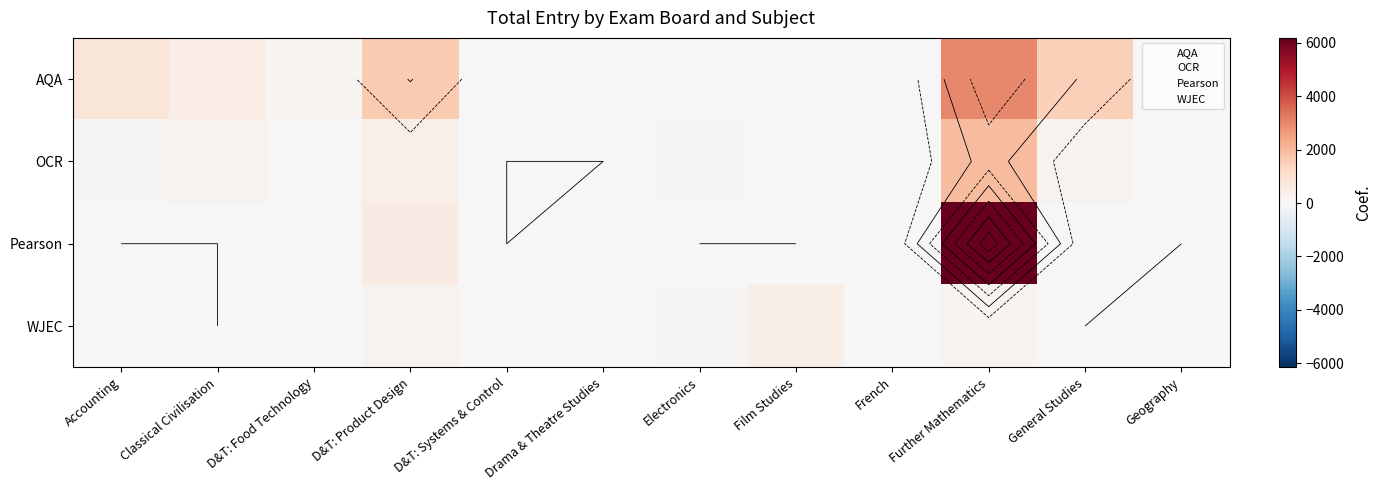

What is the total value across all series at Film Studies?

427